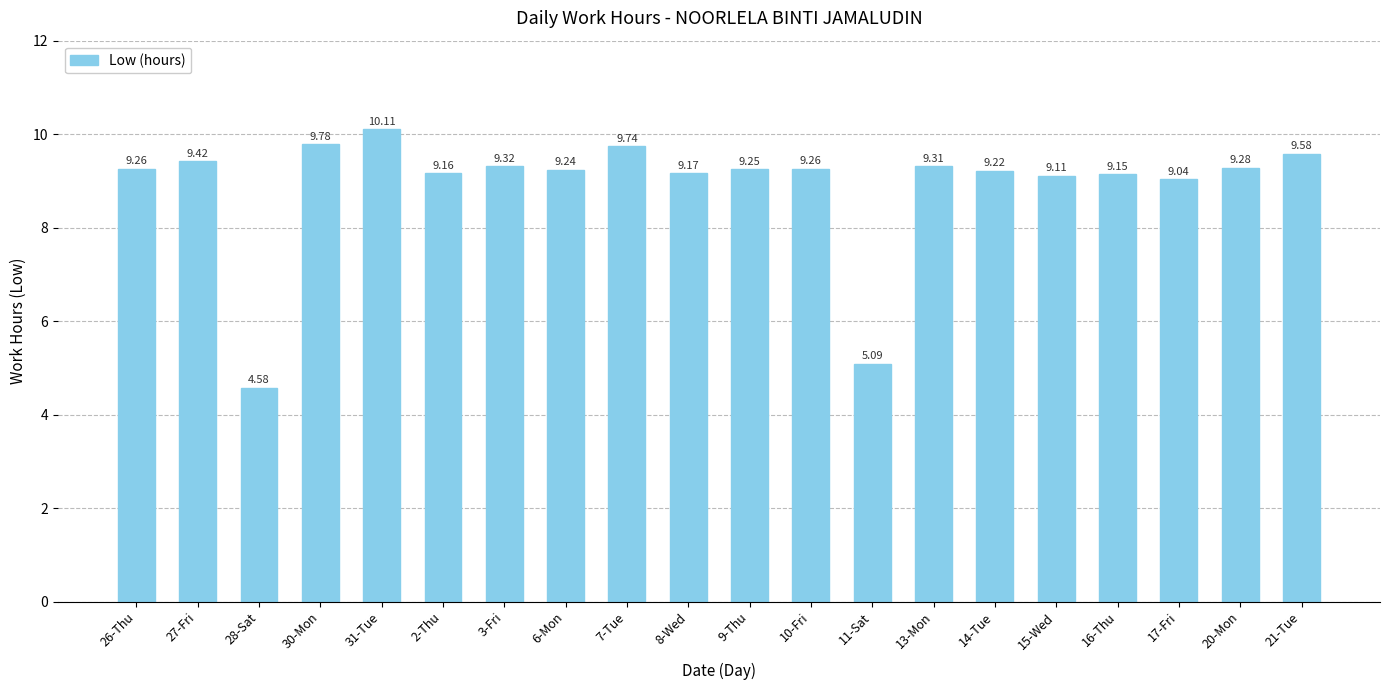

What is the sum of all values?

178.1